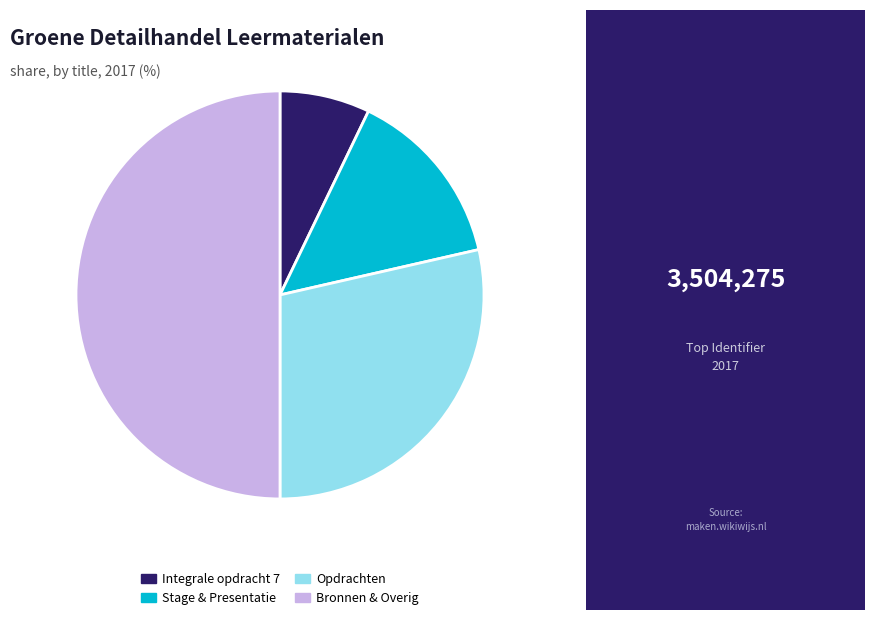

What is the largest slice in the pie chart?

Bronnen & Overig